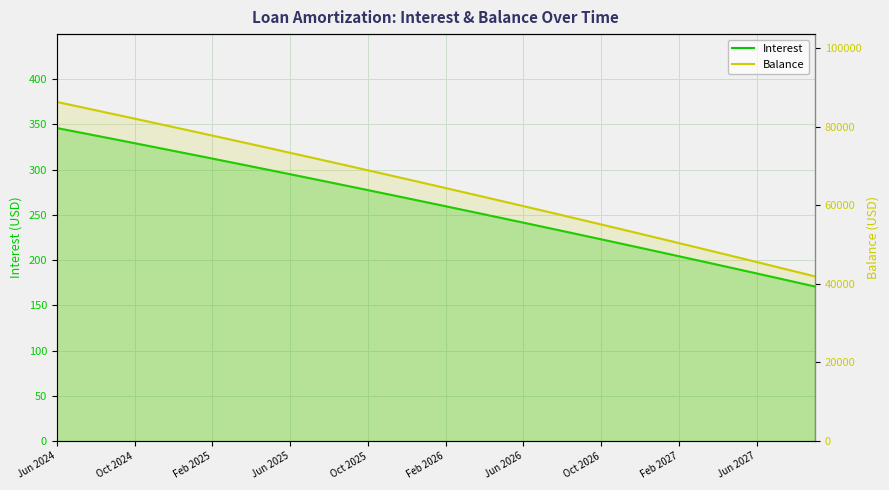

How many categories are shown in the chart?

40